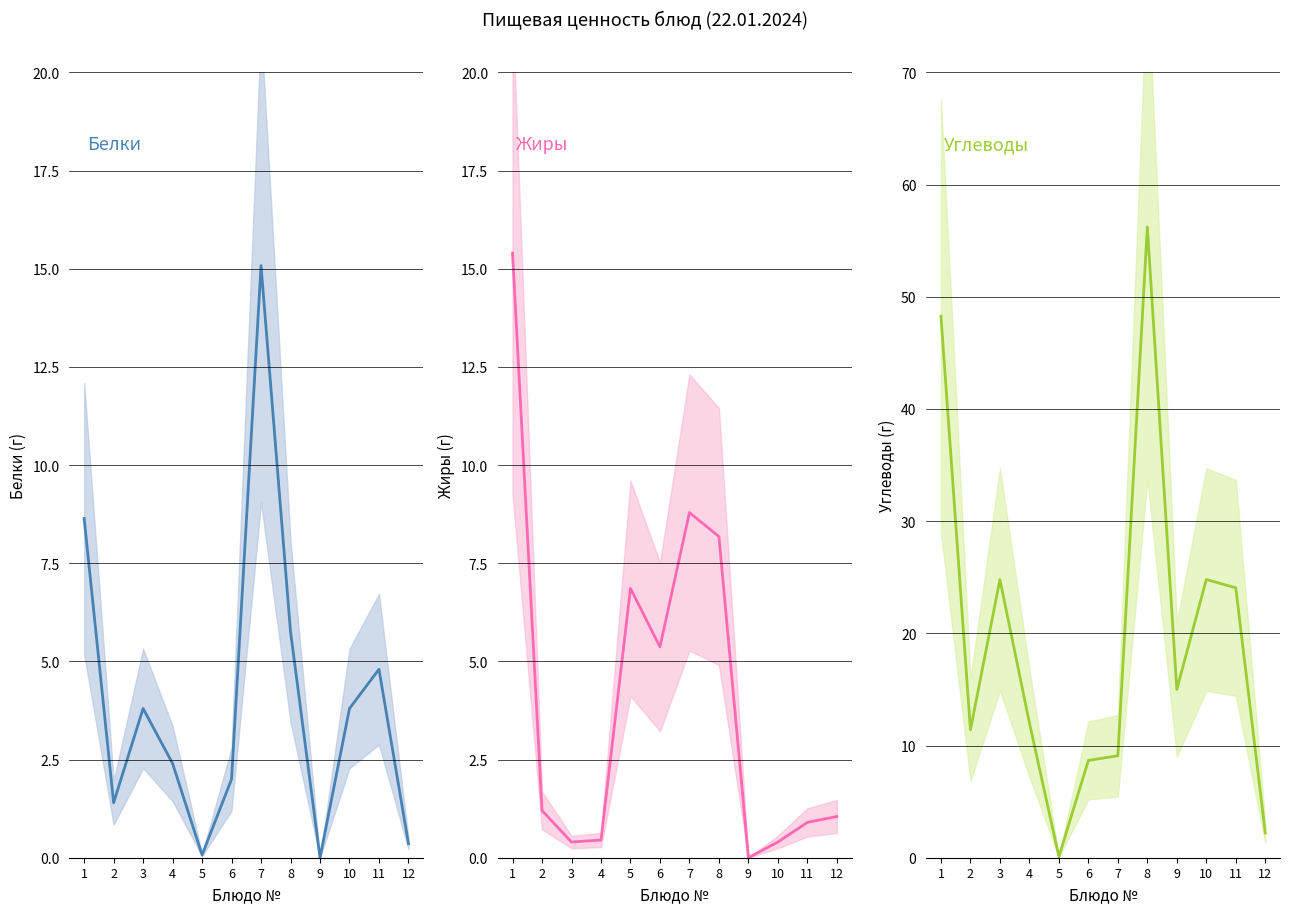

Is the value of Жиры at 10 greater than the value of Углеводы at 6?

No